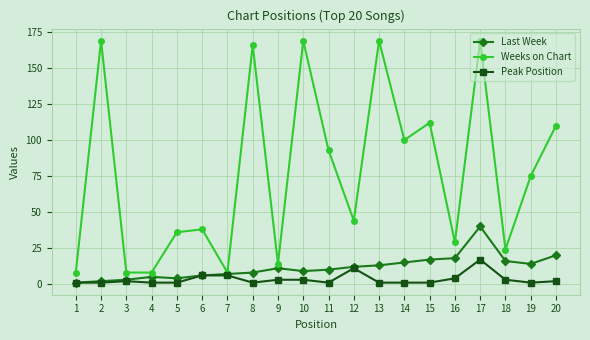

True or false: Weeks on Chart has more than 1 points higher than both neighbors.

True